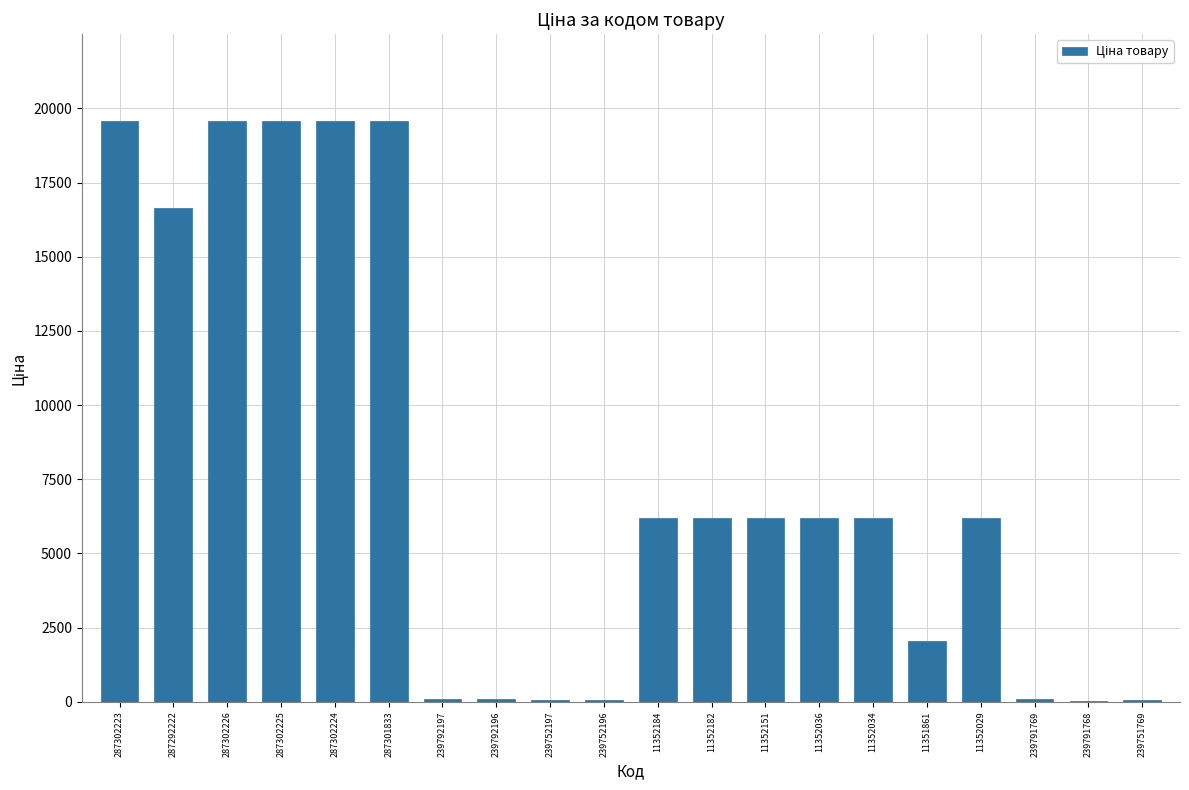

What is the maximum value shown in the chart?

19564.9